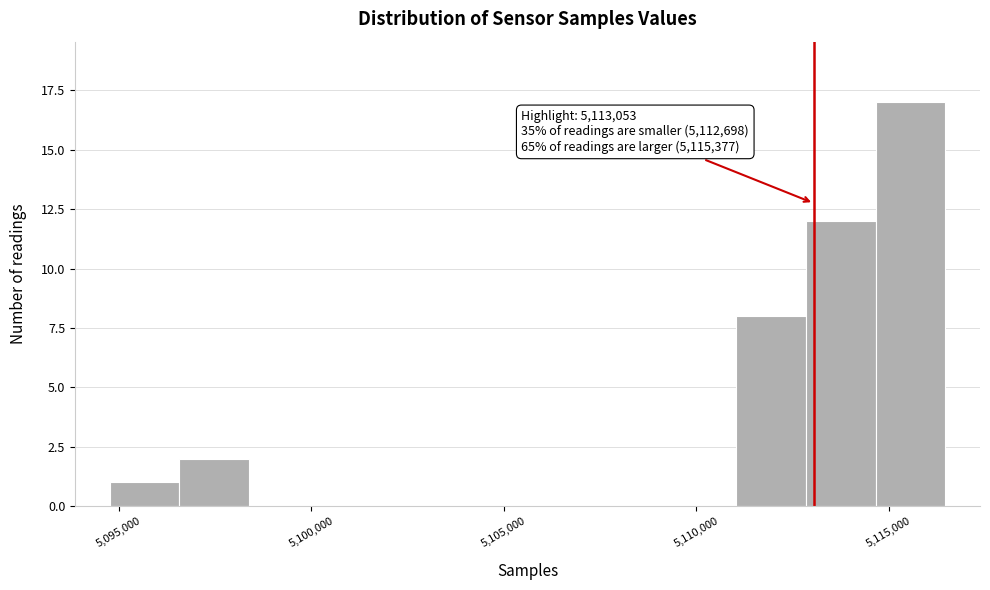

Read against the x-axis, roughly where is the centre of the tallest bar?

5115500